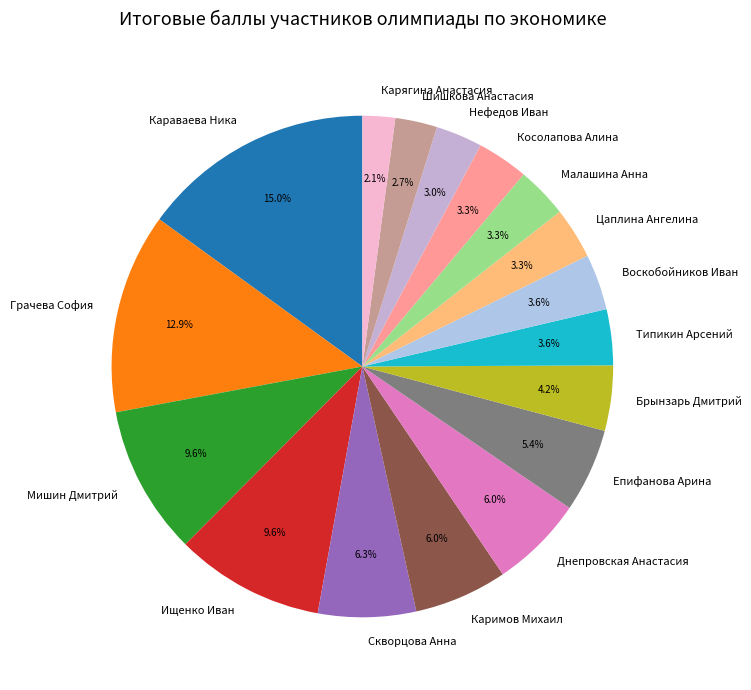

What percentage is the Косолапова Алина slice, to the nearest percent?

3%